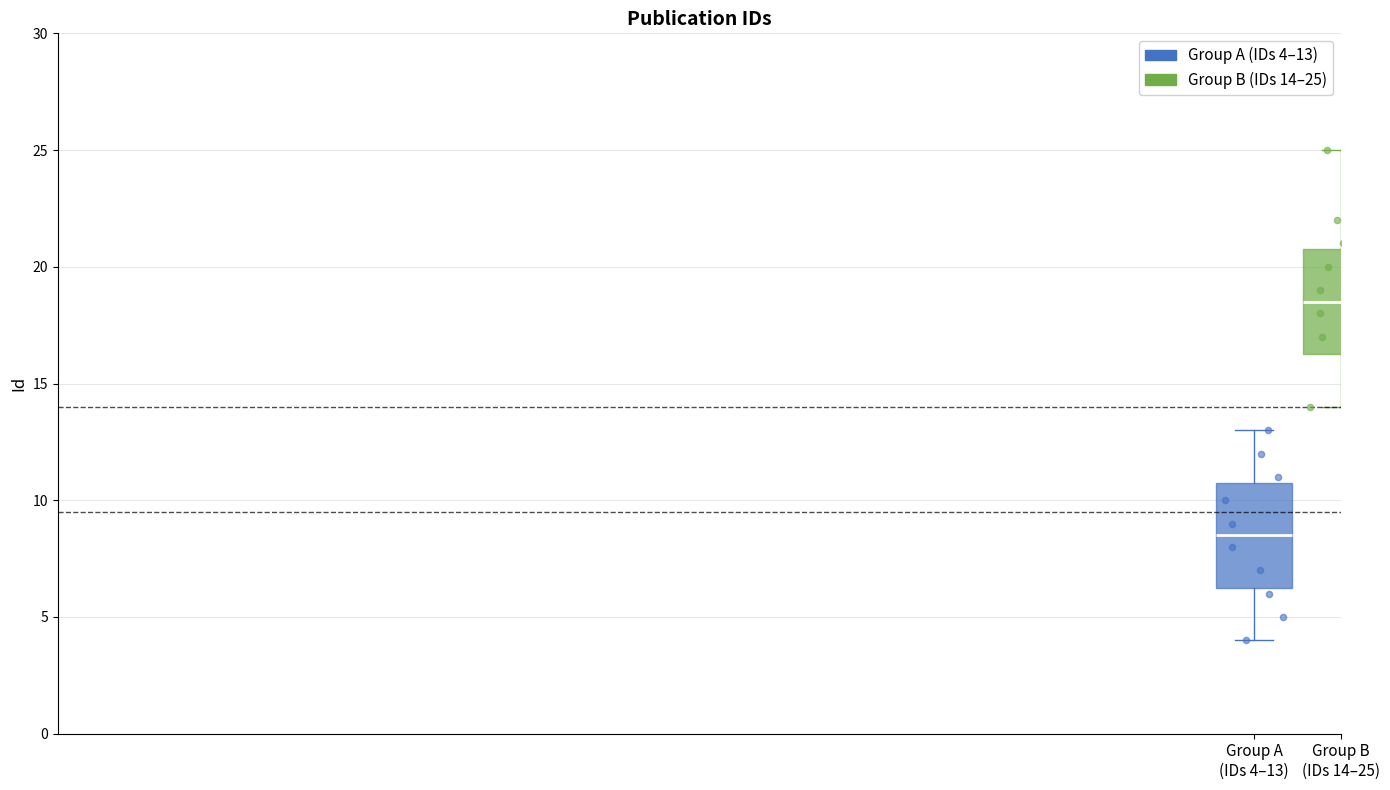

Reading left to right, read every box against the y-axis: the position of its median line, the range the box covers, and the ends of its whiskers. The values are not printed on the chart, so give them approximately, as read against the axis.

Group A (IDs 4–13): median 8.5, box 6.5 to 11.0, whiskers 4.0 to 13.0
Group B (IDs 14–25): median 18.5, box 16.5 to 21.0, whiskers 14.0 to 25.0